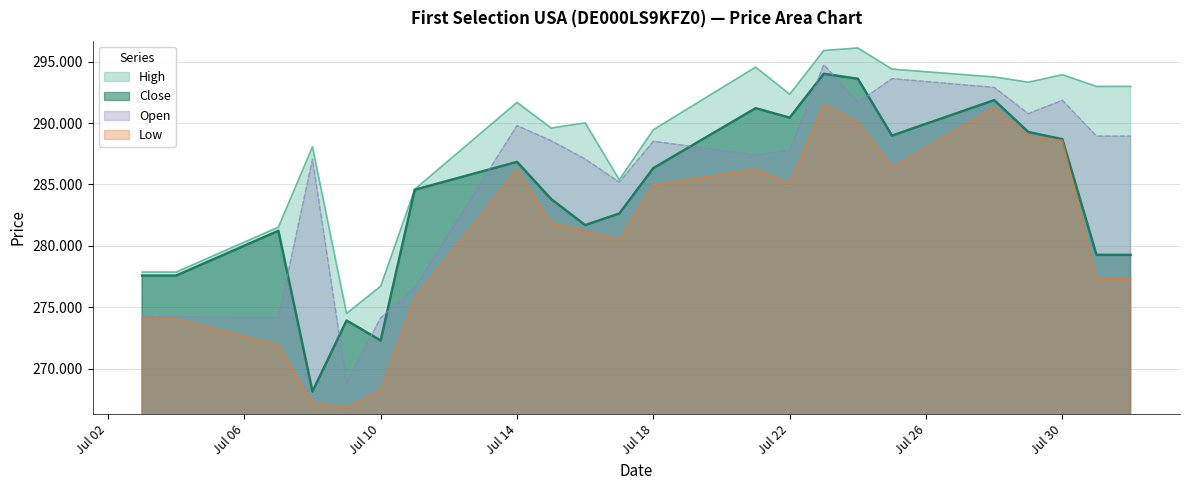

What are all the series names shown in the legend?

High, Close, Open, Low